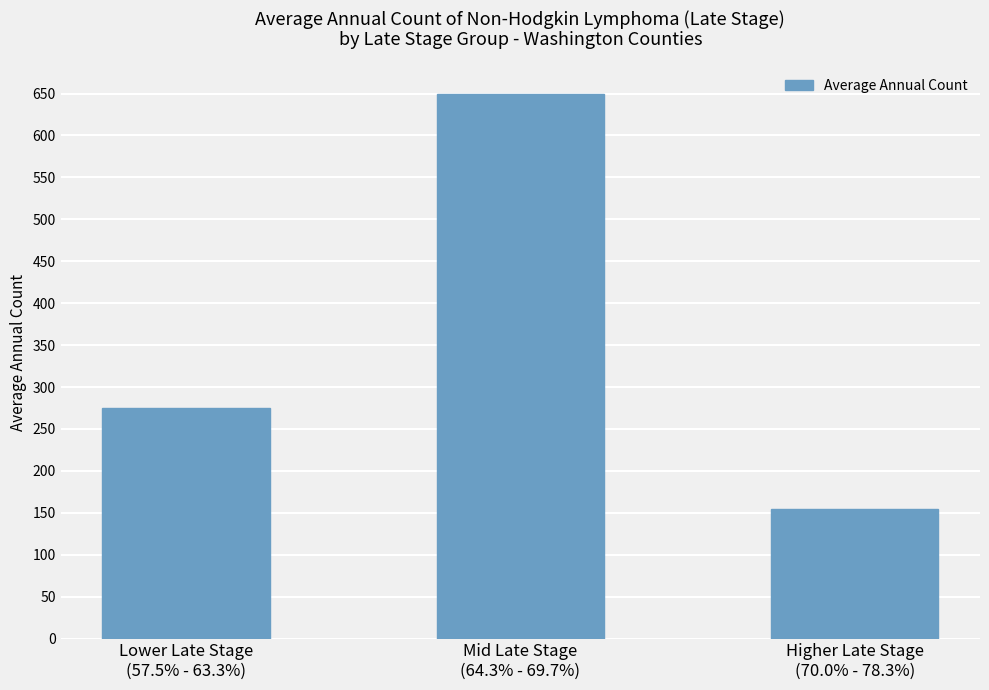

What is the difference between the maximum and second lowest values?

375